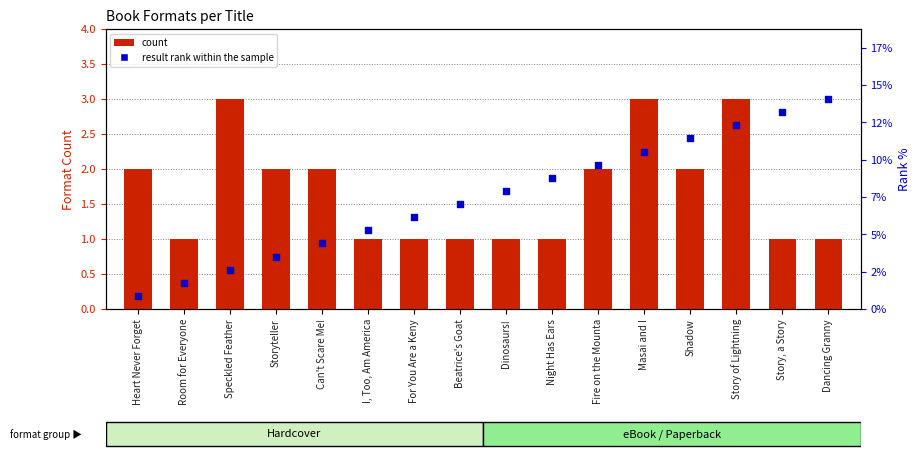

Which series has the largest Y range (max minus min)?

result rank within the sample